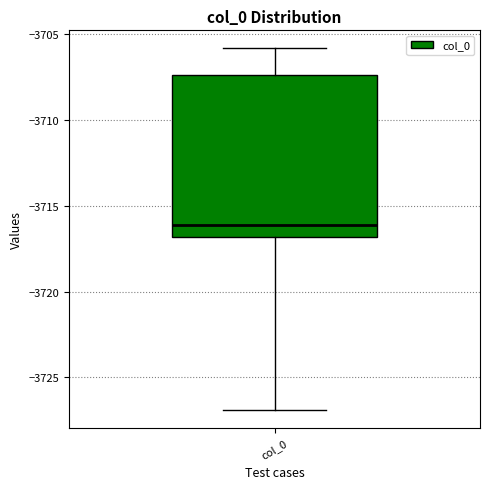

Transcribe this box plot: give where the median line is, the range the box spans, and where the two whiskers end, as read against the y-axis. The values are not printed on the chart, so give them approximately, as read against the axis.

median -3716.0, box -3717.0 to -3707.5, whiskers -3727.0 to -3706.0